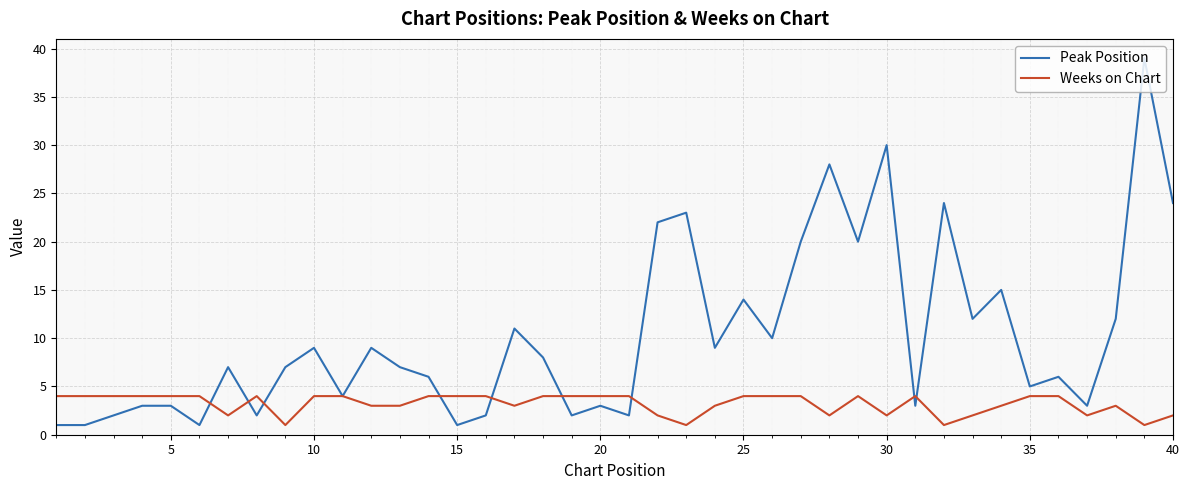

Reading left to right, what are all the values shown in this chart?

Peak Position: 1	1	2	3	3	1	7	2	7	9	4	9	7	6	1	2	11	8	2	3	2	22	23	9	14	10	20	28	20	30	3	24	12	15	5	6	3	12	39	24
Weeks on Chart: 4	4	4	4	4	4	2	4	1	4	4	3	3	4	4	4	3	4	4	4	4	2	1	3	4	4	4	2	4	2	4	1	2	3	4	4	2	3	1	2